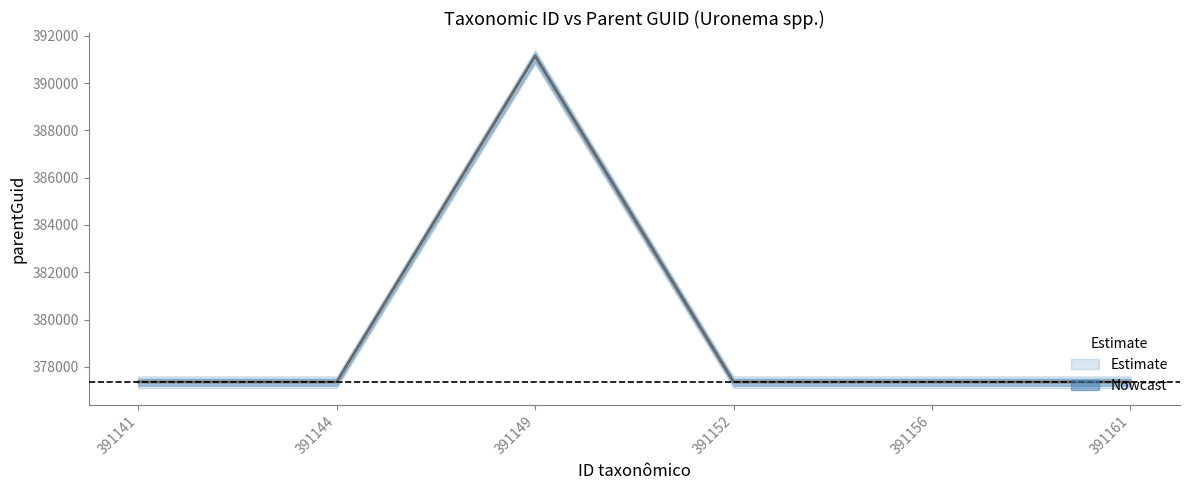

List the labels in order of value, smallest first.

391141, 391144, 391152, 391156, 391161, 391149